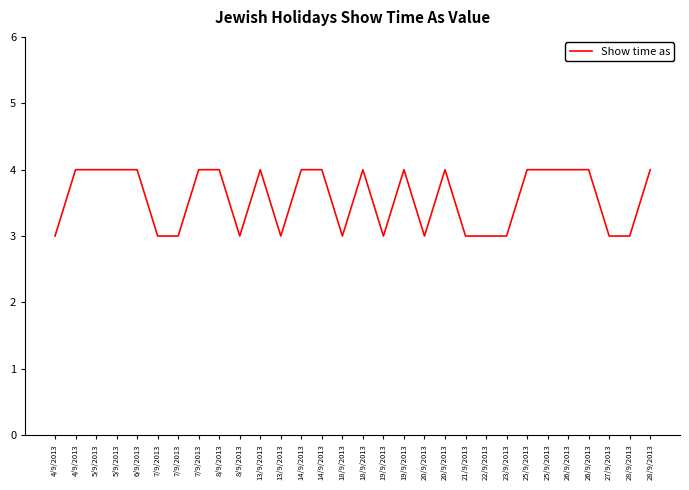

At which label is the value closest to 3?

4/9/2013